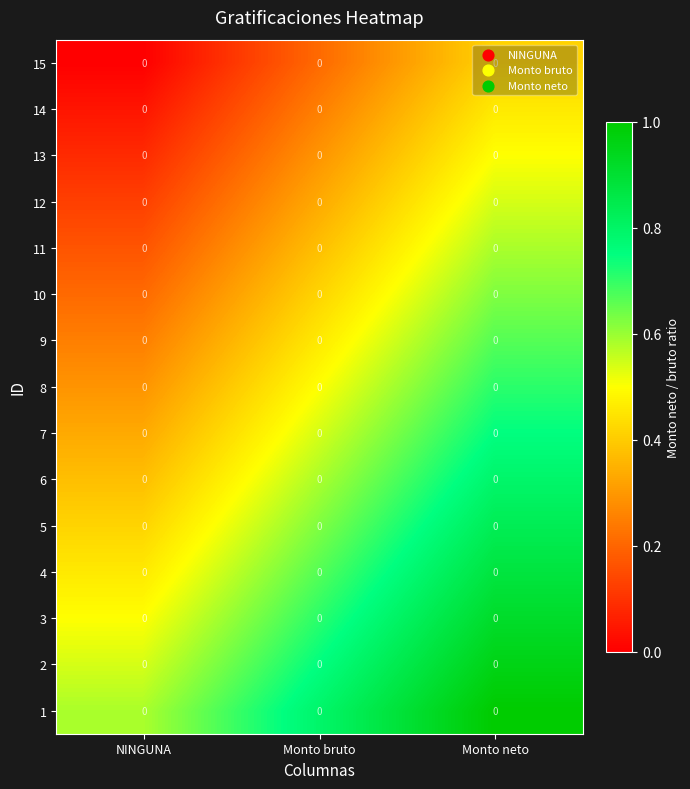

How many 8 values are between 0 and 1?

3